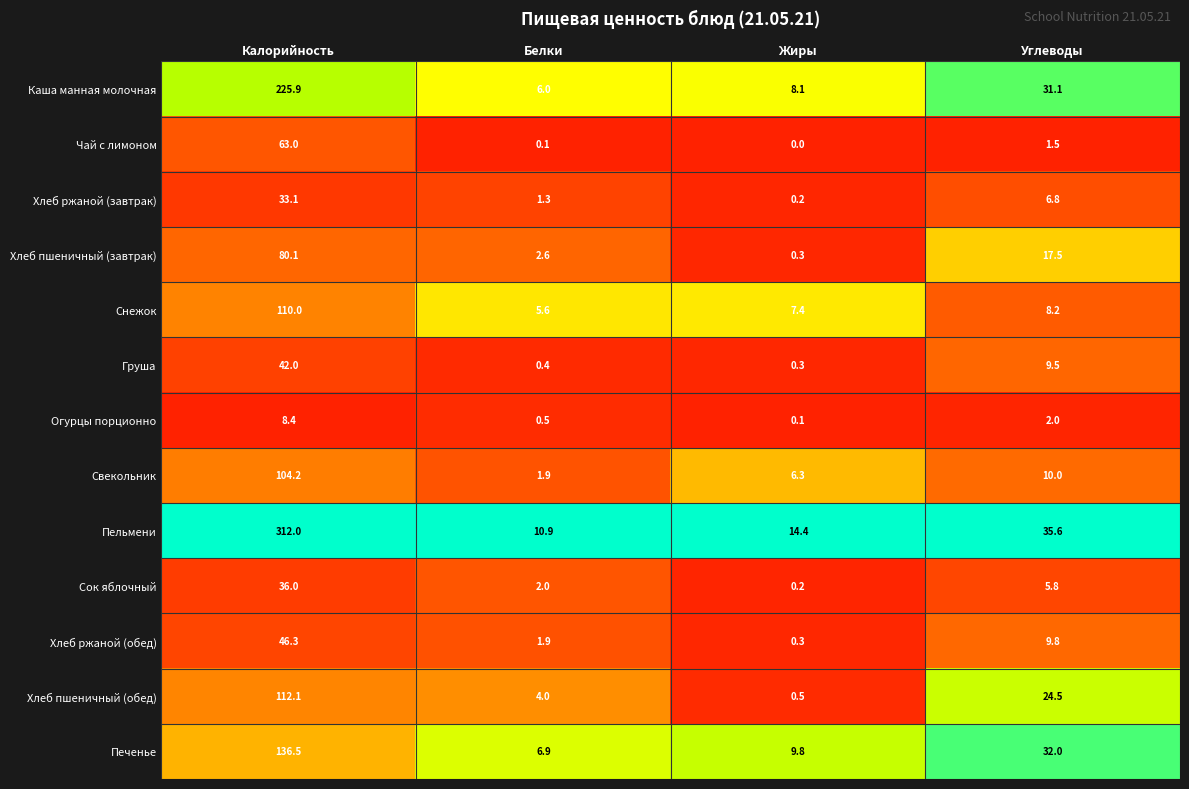

Is it true that Свекольник equals 2.6 at Углеводы?

False